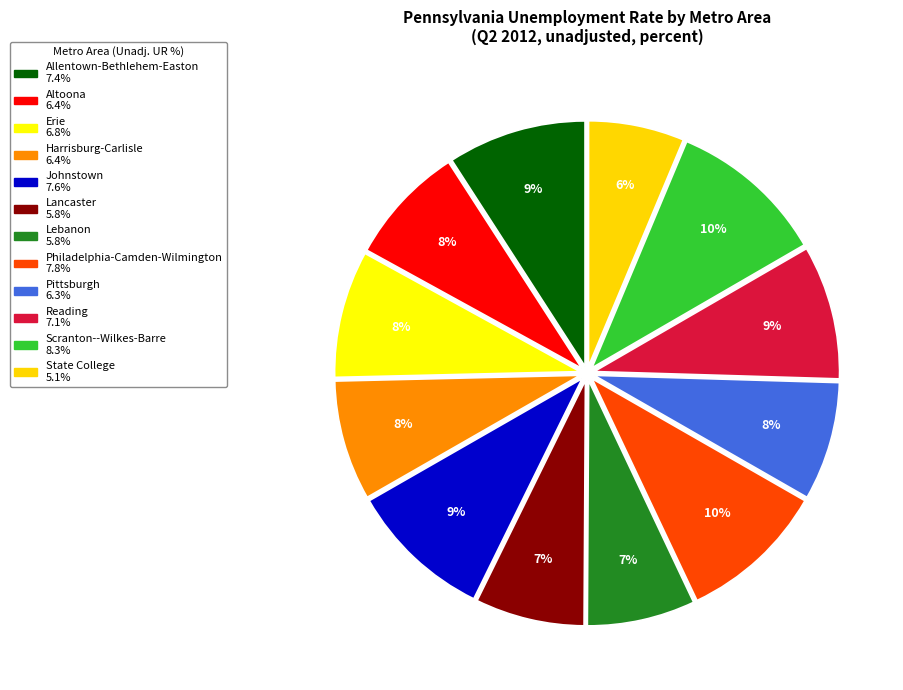

Between Reading and Pittsburgh, which is larger?

Reading